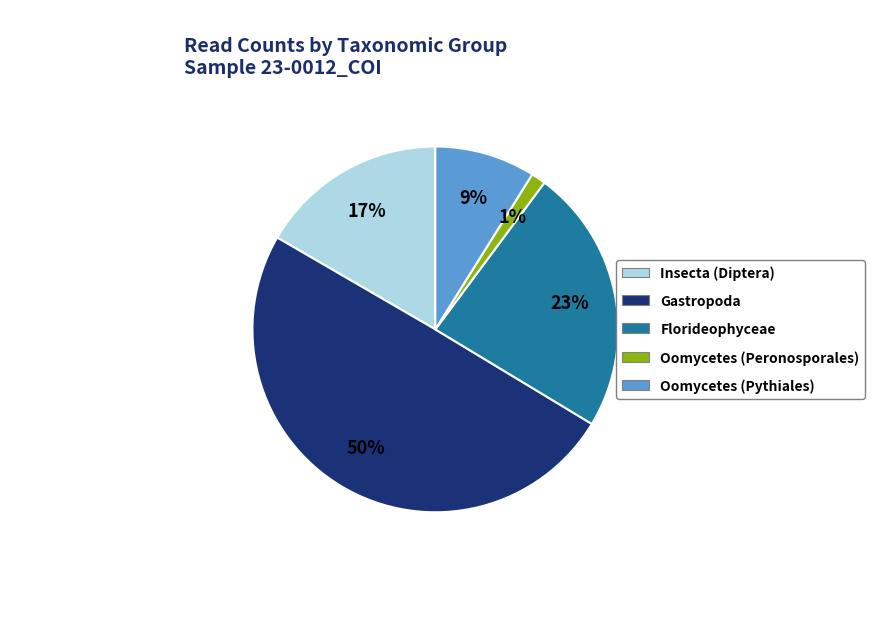

How many slices are in this pie chart?

5